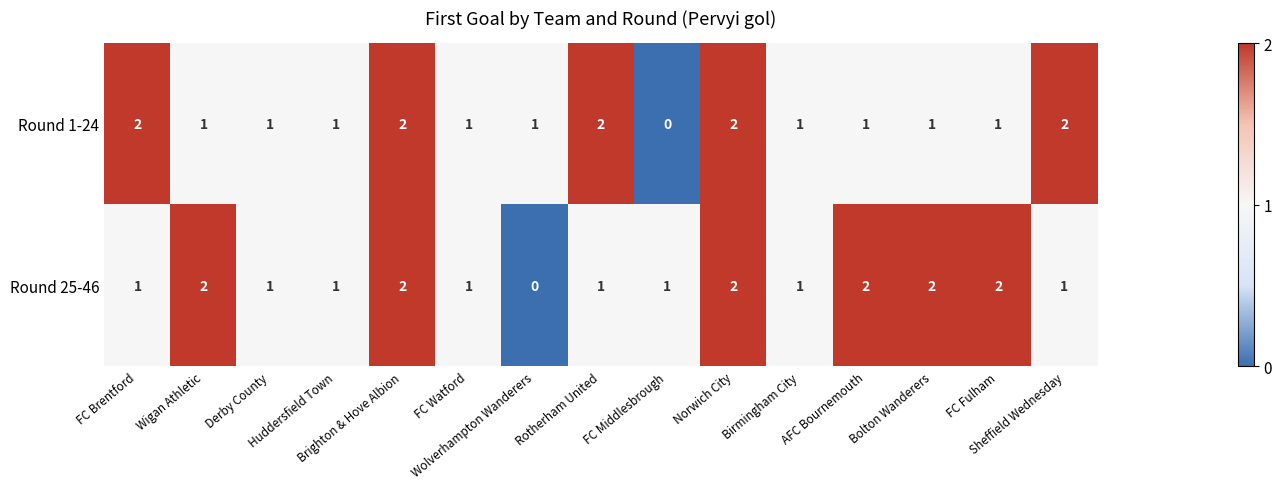

What is the sum of all Round 25-46 values?

20